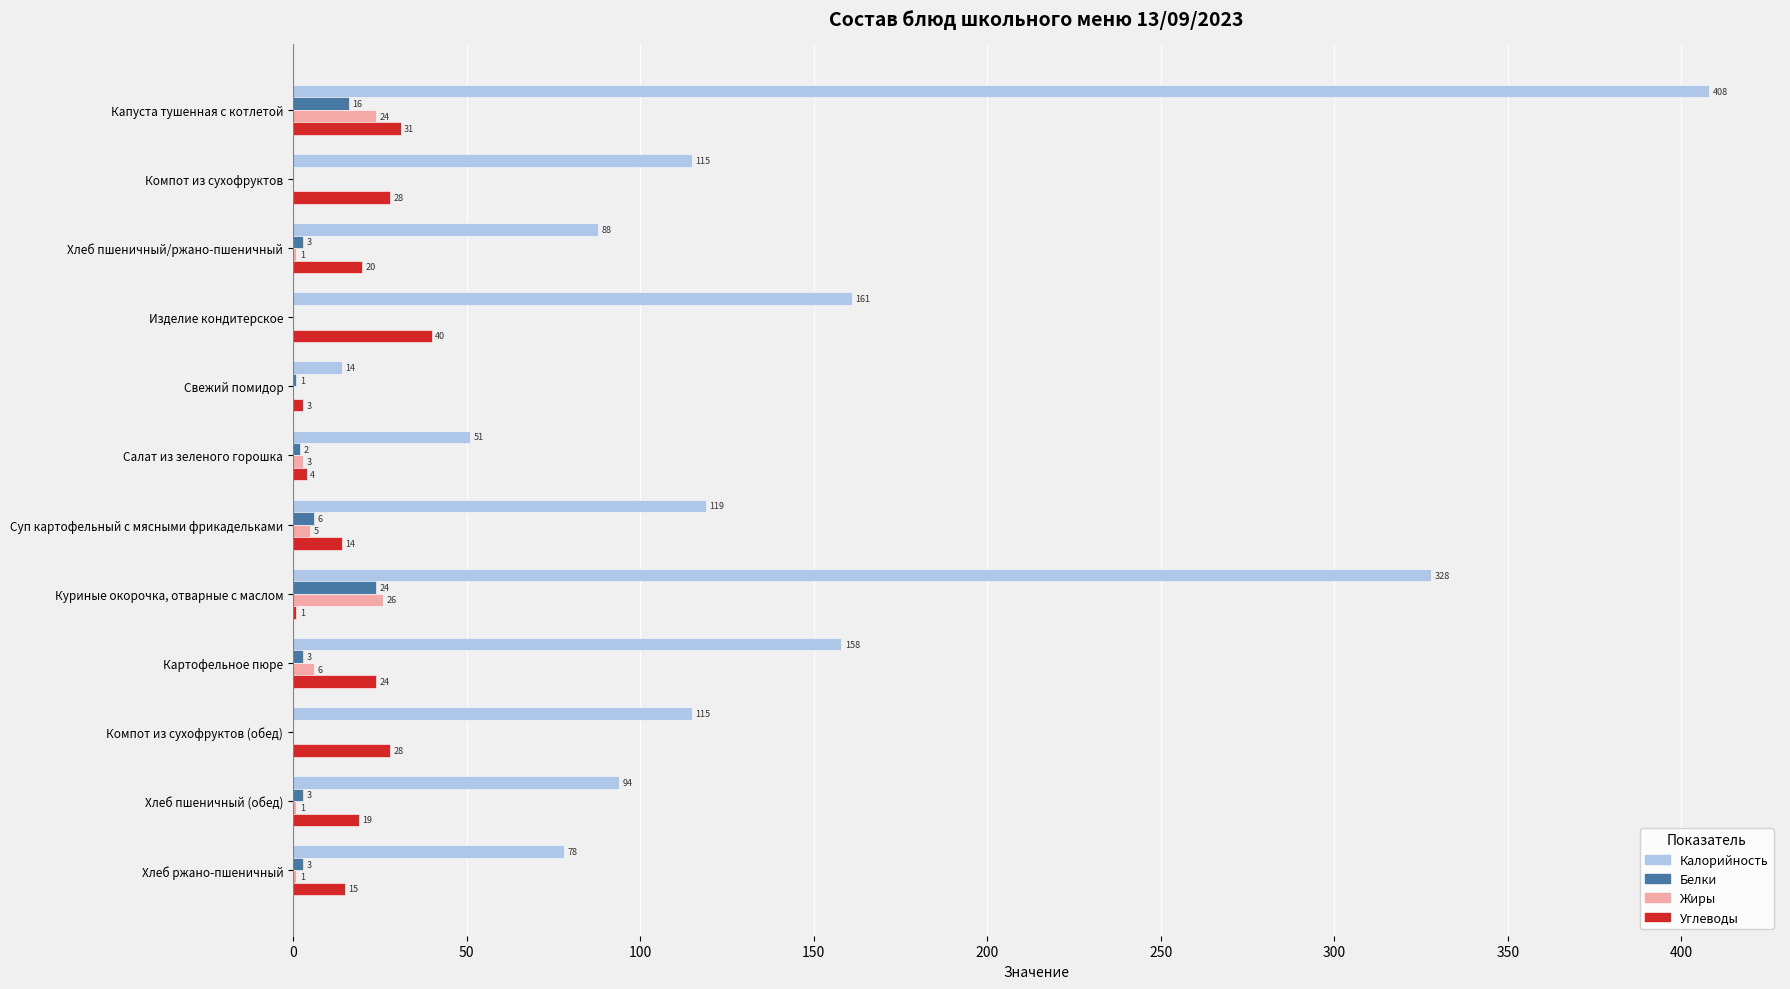

Which series changed the most between Компот из сухофруктов (обед) and Хлеб пшеничный (обед)?

Калорийность